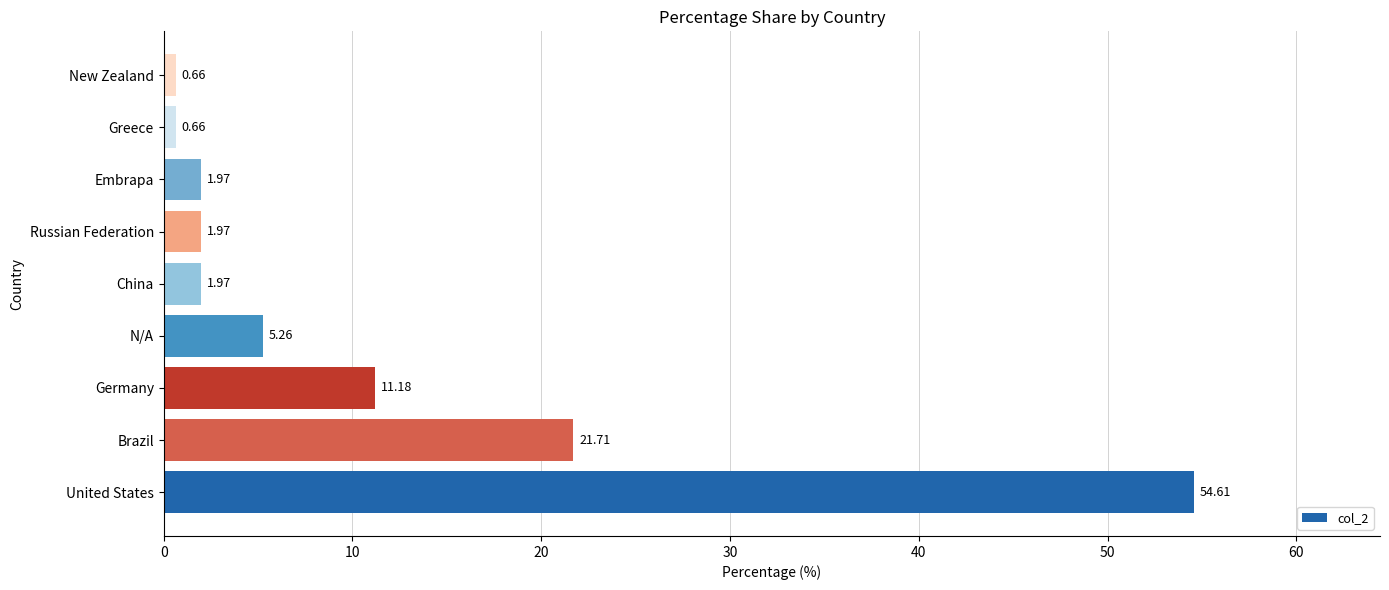

What is the difference between the maximum and minimum values?

53.9